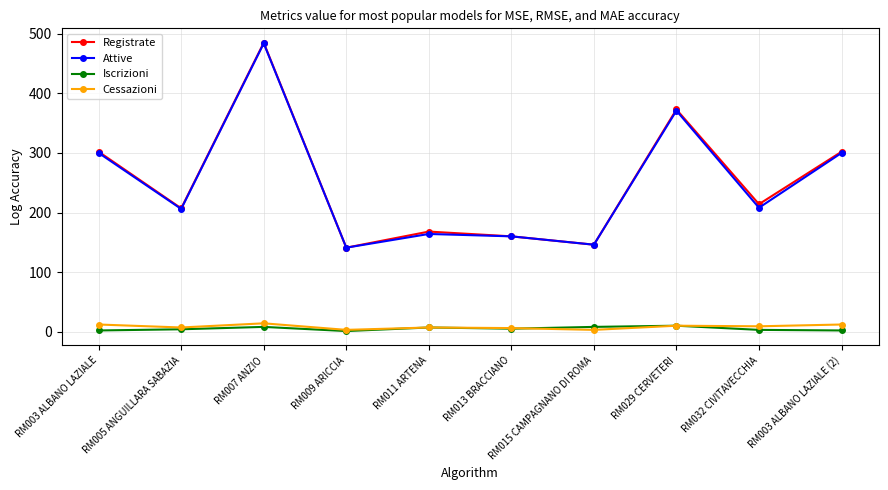

At which label does Cessazioni first exceed 9?

RM003 ALBANO LAZIALE